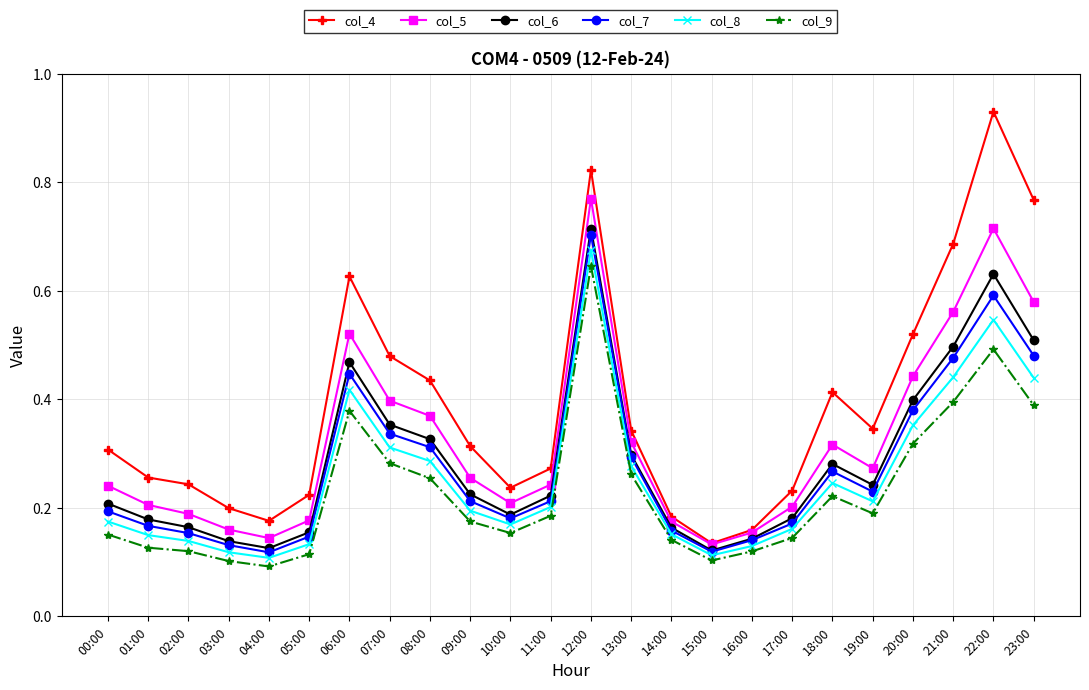

What is the label of the 17th point from the right?

07:00